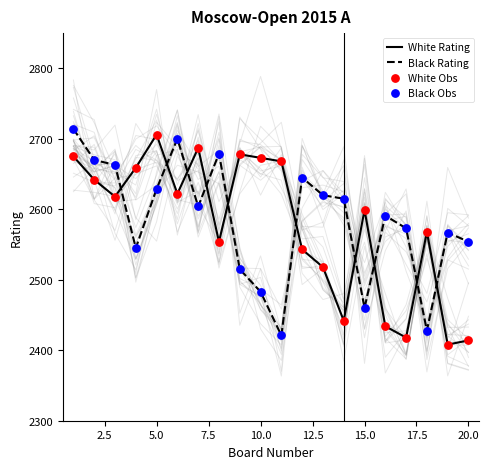

Which series has the widest spread of Y values?

White Rating